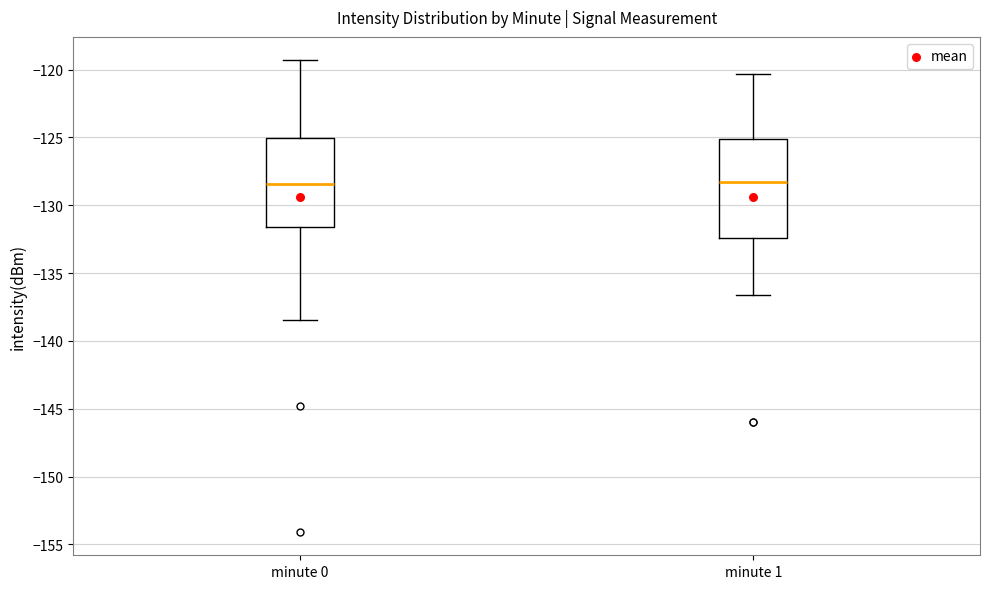

Which box is the tallest, from its lower edge to its upper edge?

minute 1